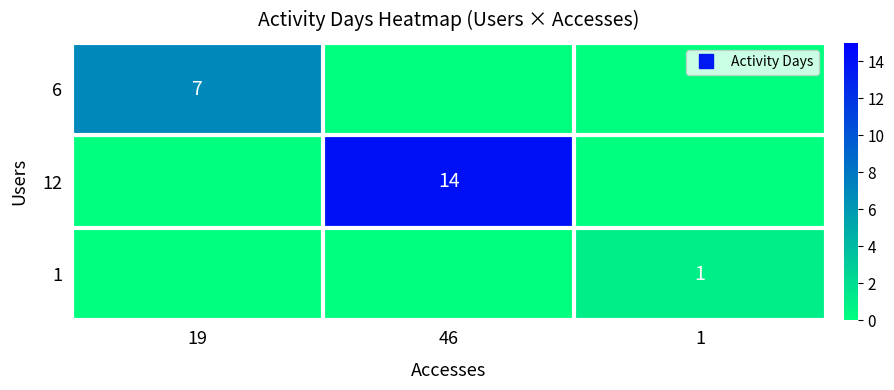

At which label does 12 reach its peak?

46